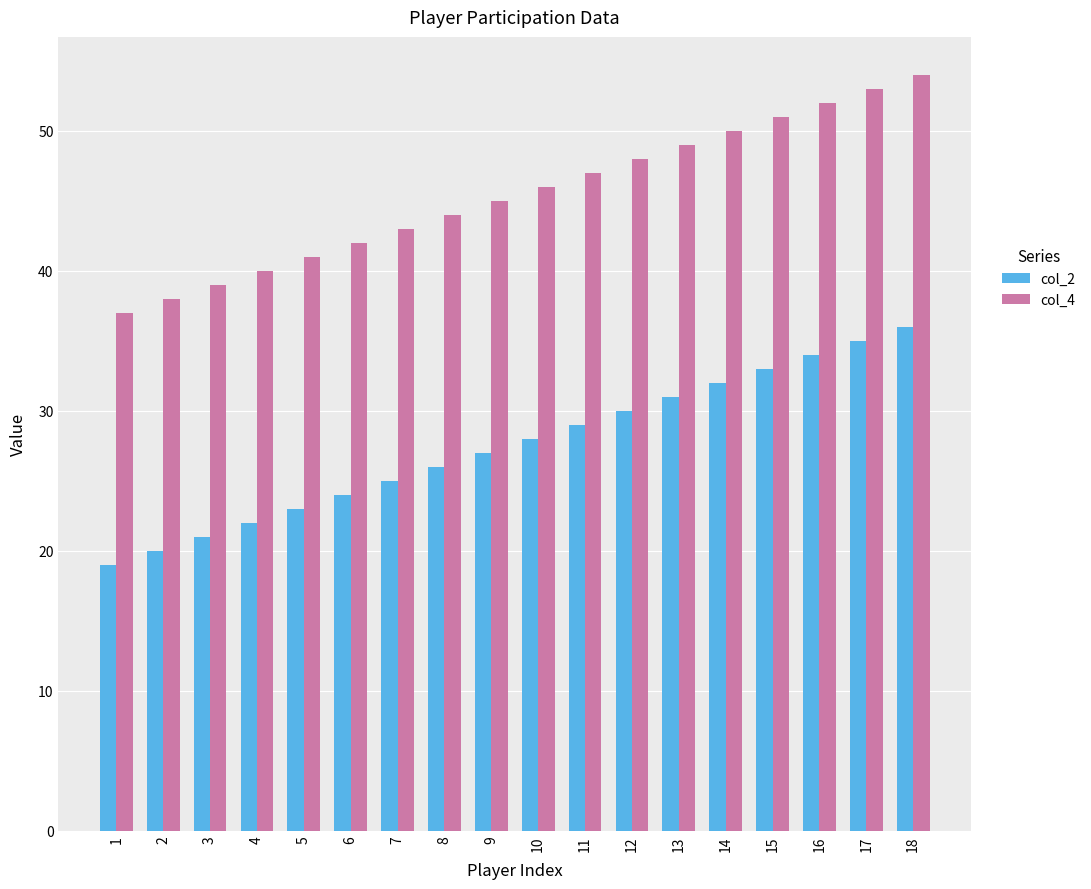

Which label corresponds to the smallest value in the chart?

1